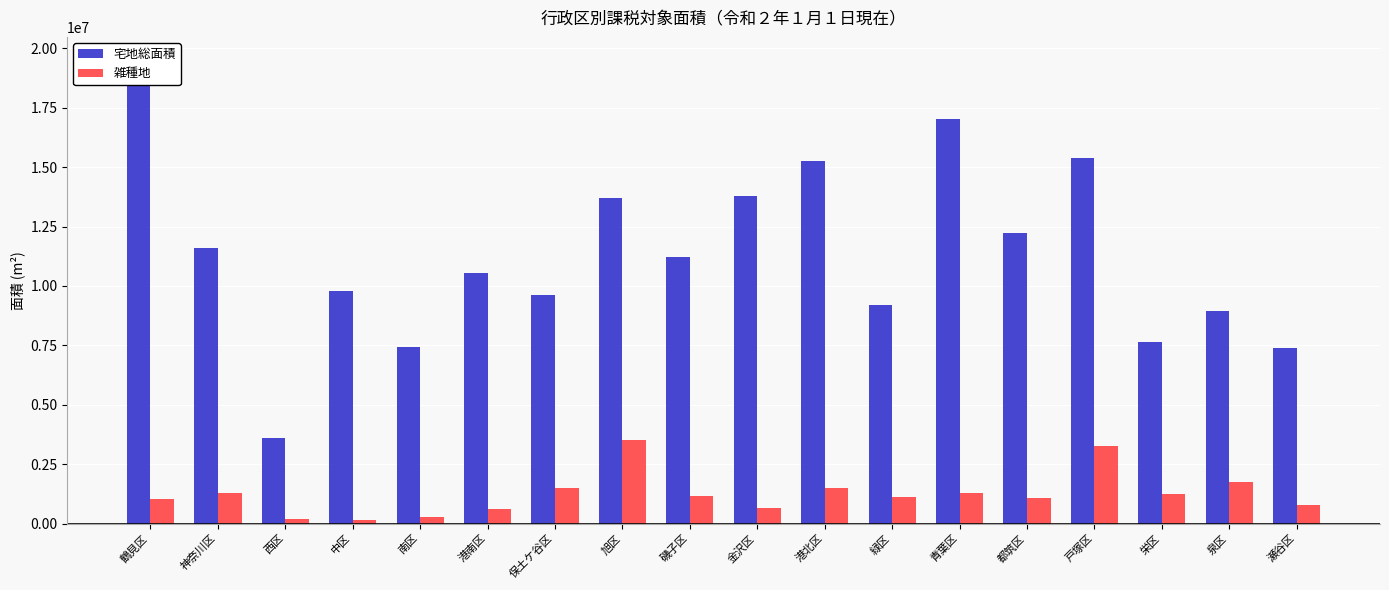

What are all the series names shown in the legend?

宅地総面積, 雑種地